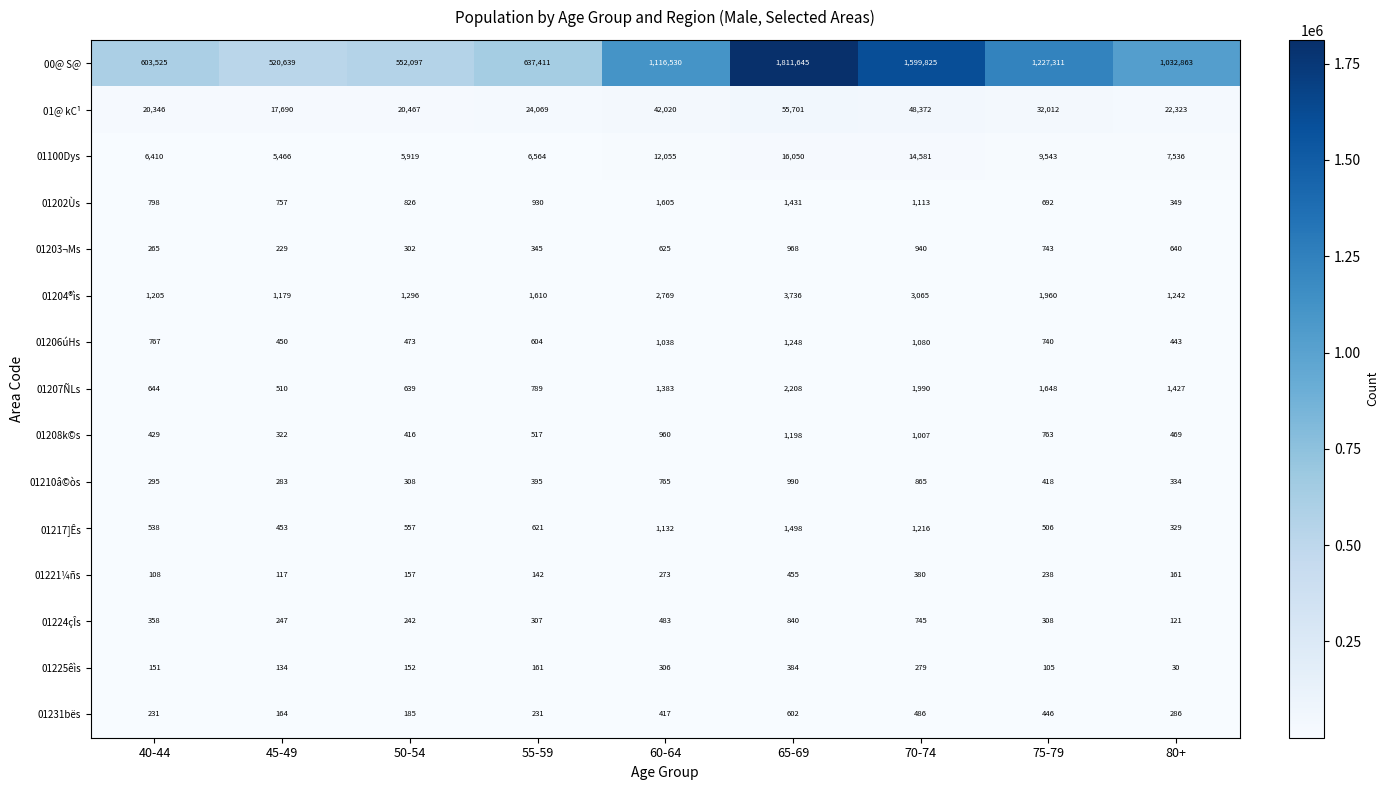

Is the value of 01225êìs at 70-74 greater than the value of 00@ S@ at 60-64?

No